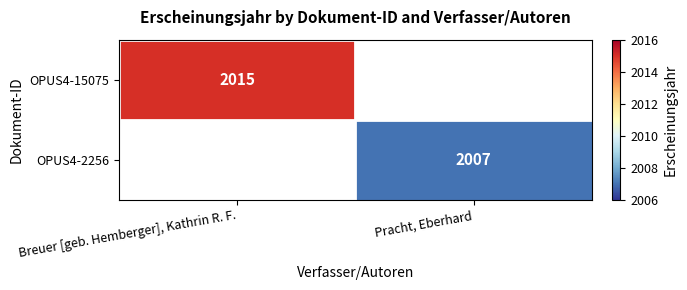

True or false: OPUS4-15075 has a value of 1350 at Breuer [geb. Hemberger], Kathrin R. F..

False